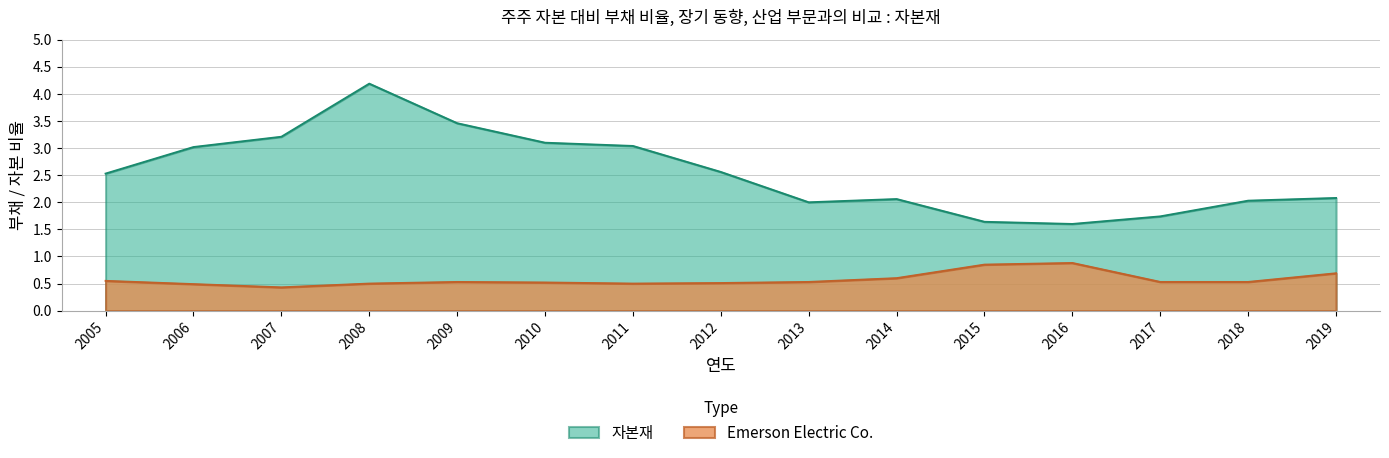

True or false: Emerson Electric Co. has a value of 0.5 at 2012.

True